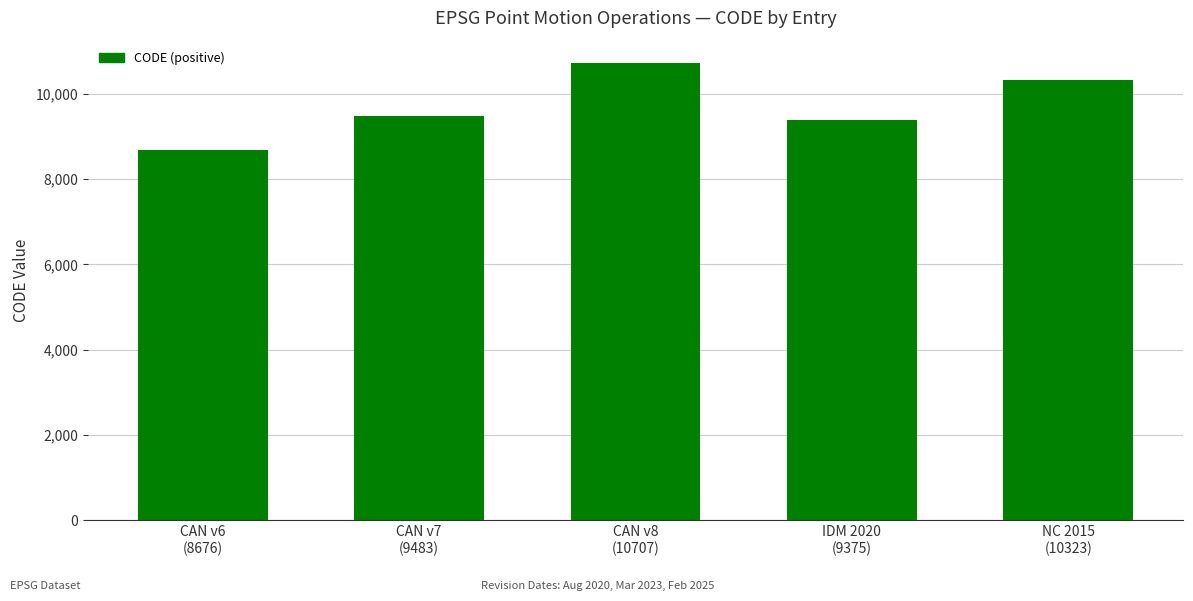

Count the number of categories in the chart.

5